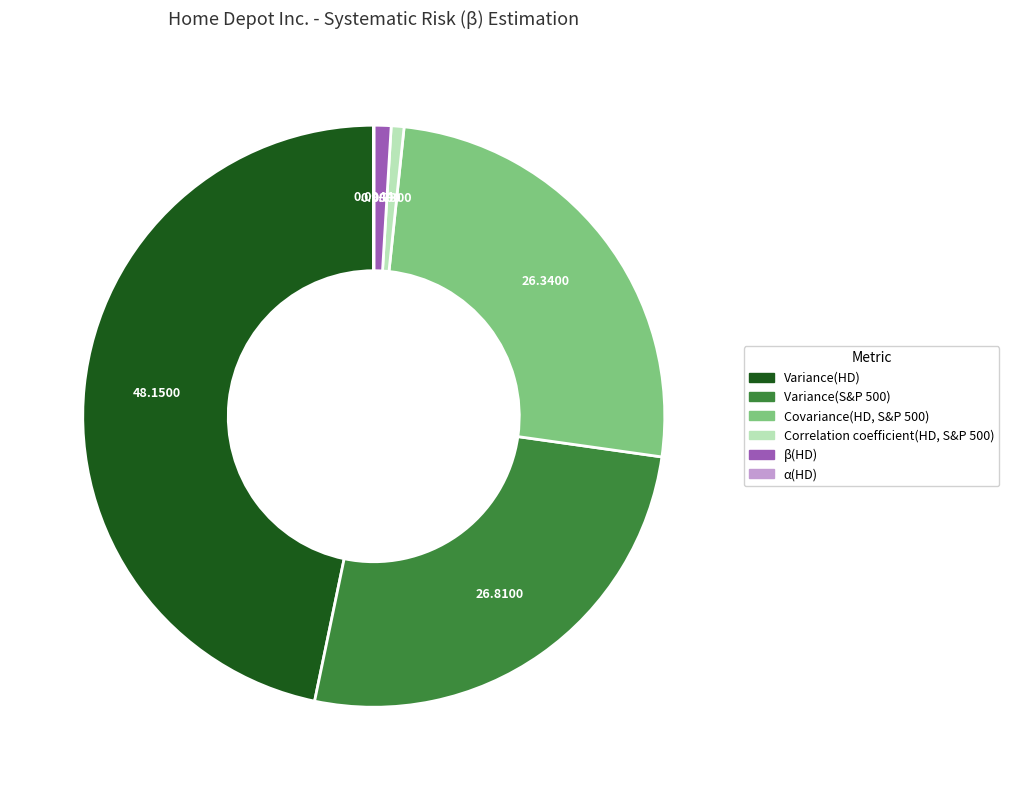

Is the sum of β(HD) and Variance(HD) greater than half?

No